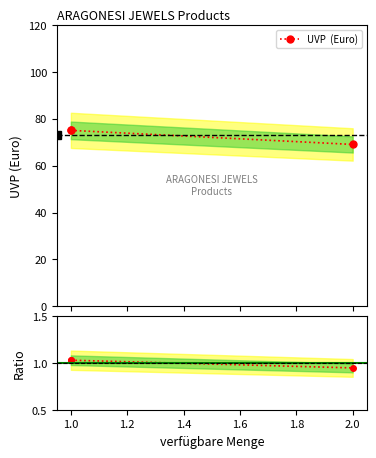

Rank the series at 1.0 from lowest to highest value.

Ratio, UVP  (Euro)